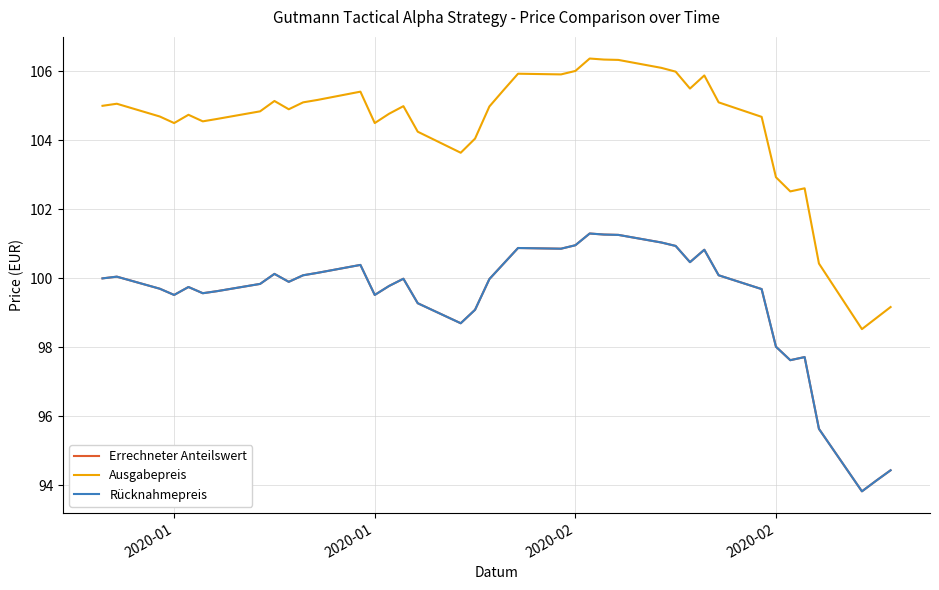

Is this an area chart (filled region under the line)?

No